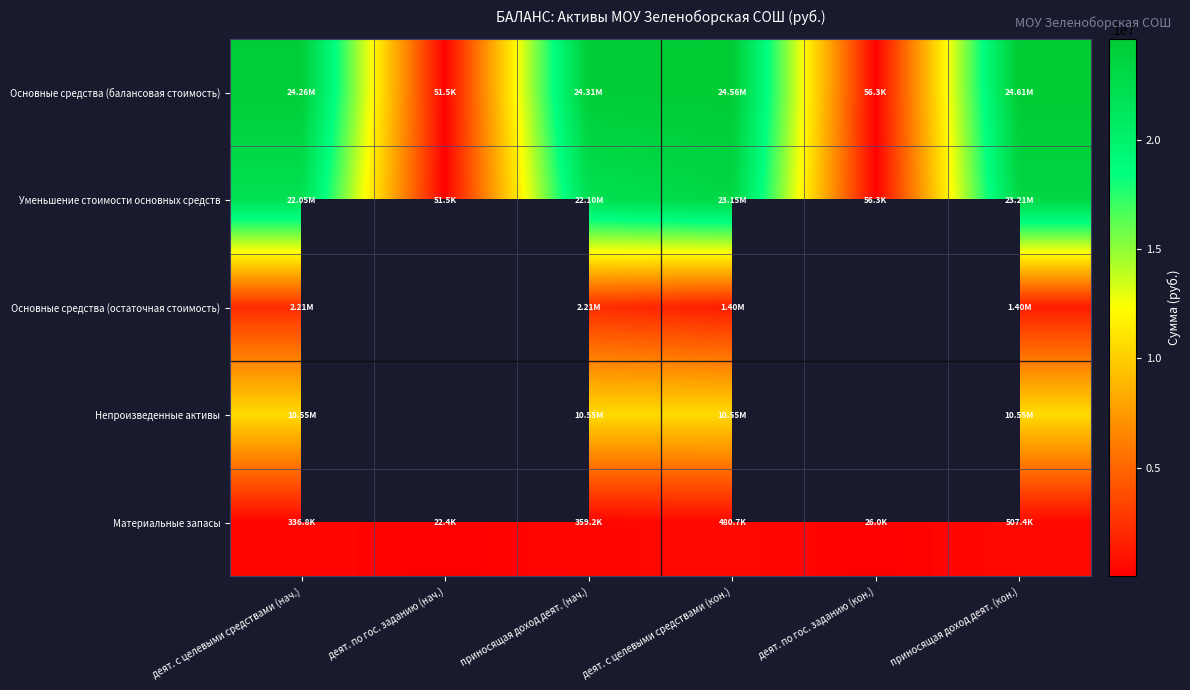

List the labels in order of Непроизведенные активы value, smallest first.

деят. с целевыми средствами (нач.), деят. по гос. заданию (нач.), приносящая доход деят. (нач.), деят. с целевыми средствами (кон.), деят. по гос. заданию (кон.), приносящая доход деят. (кон.)